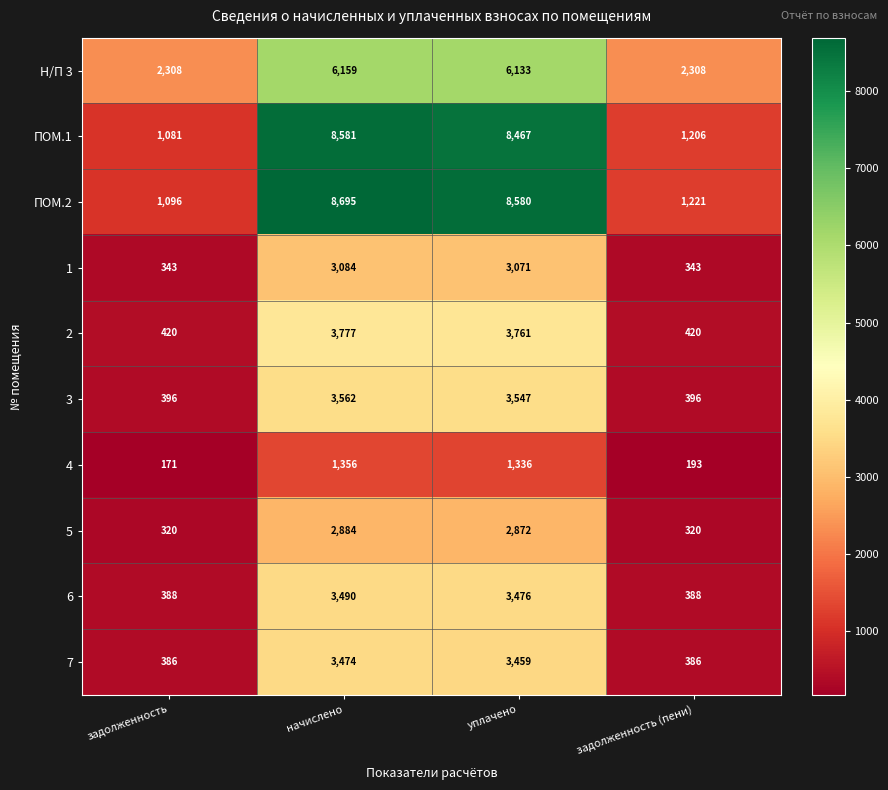

At which category does the chart reach its minimum across all series?

задолженность